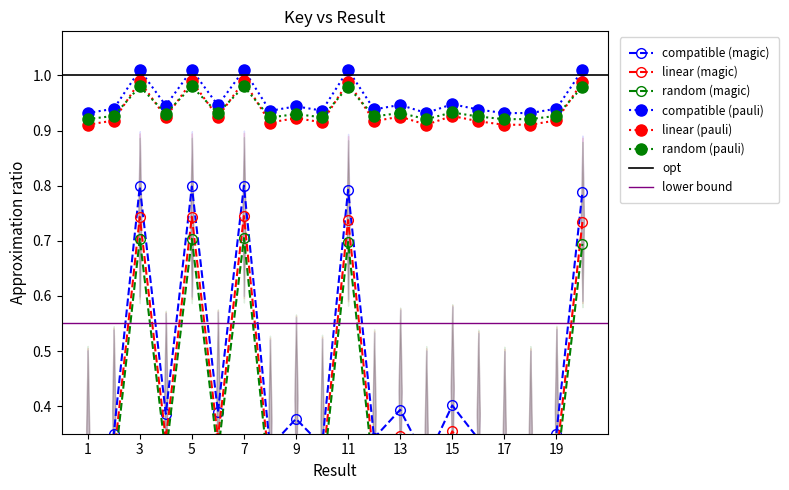

What is the approximate value of linear (magic) at 2?

0.3